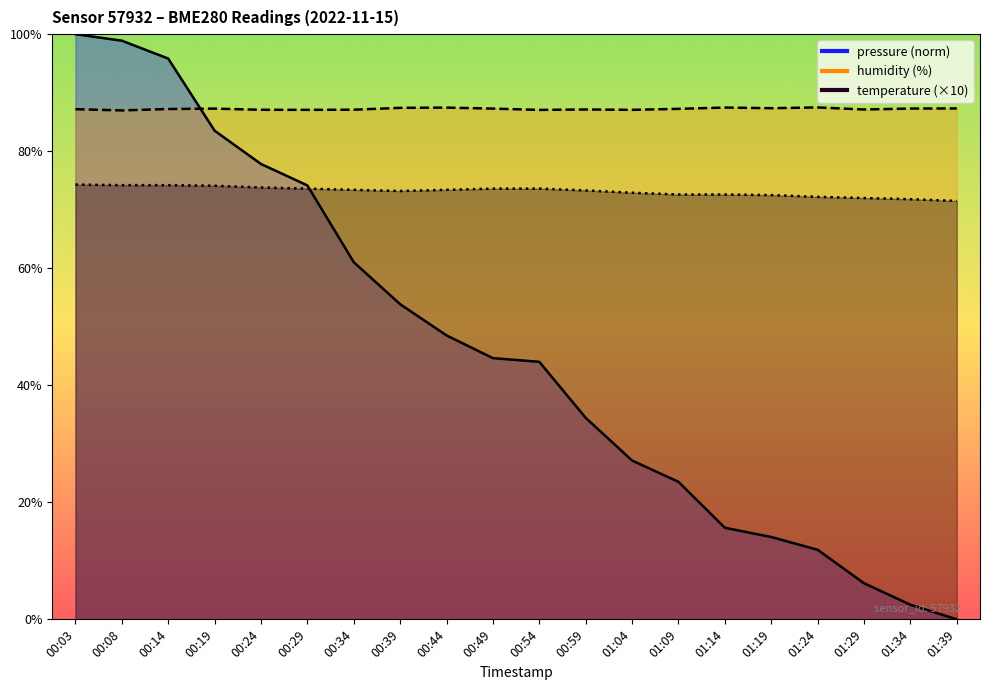

What is the difference between the maximum and minimum values in the pressure series?

100.0